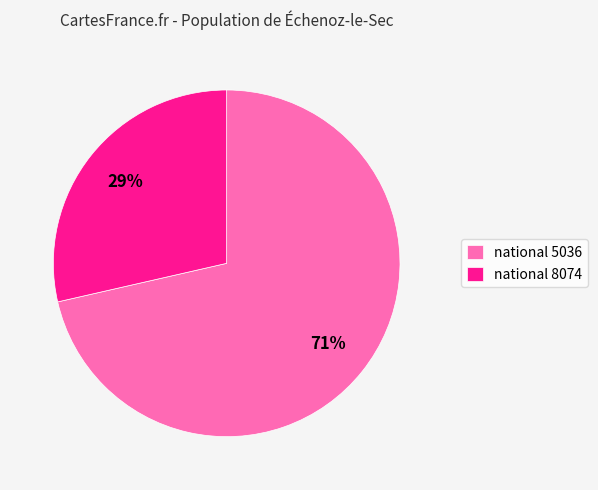

Combined, do national 5036 and national 8074 account for over 50%?

Yes